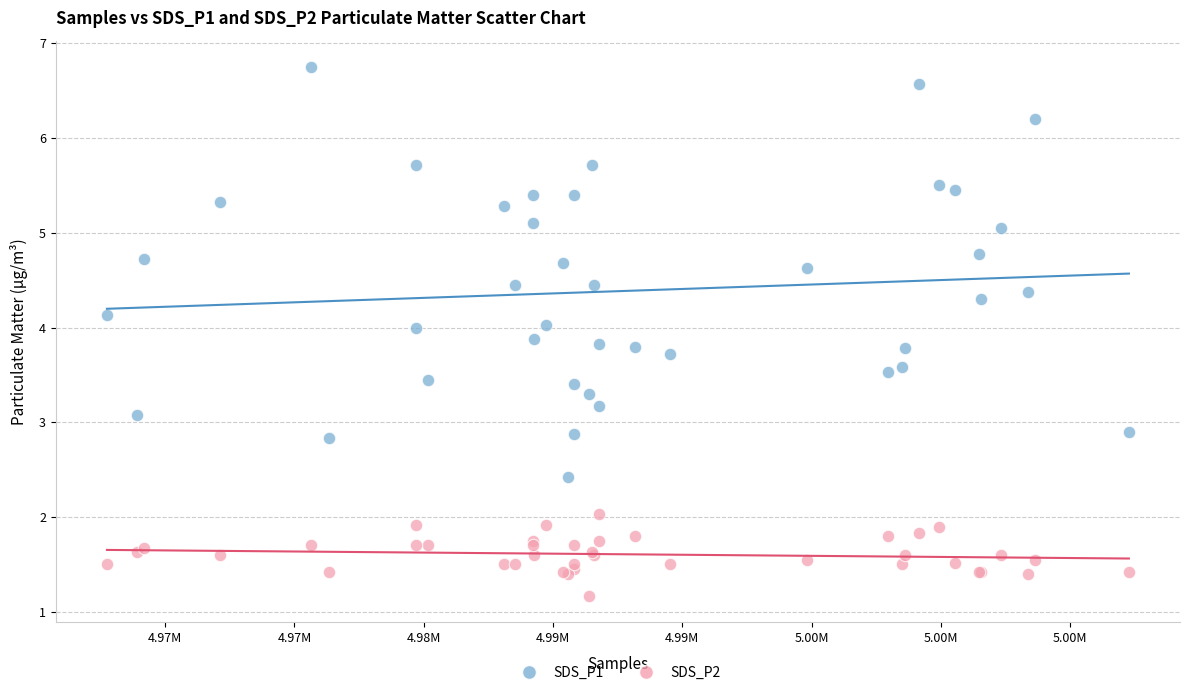

What are all the series names shown in the legend?

SDS_P1, SDS_P2